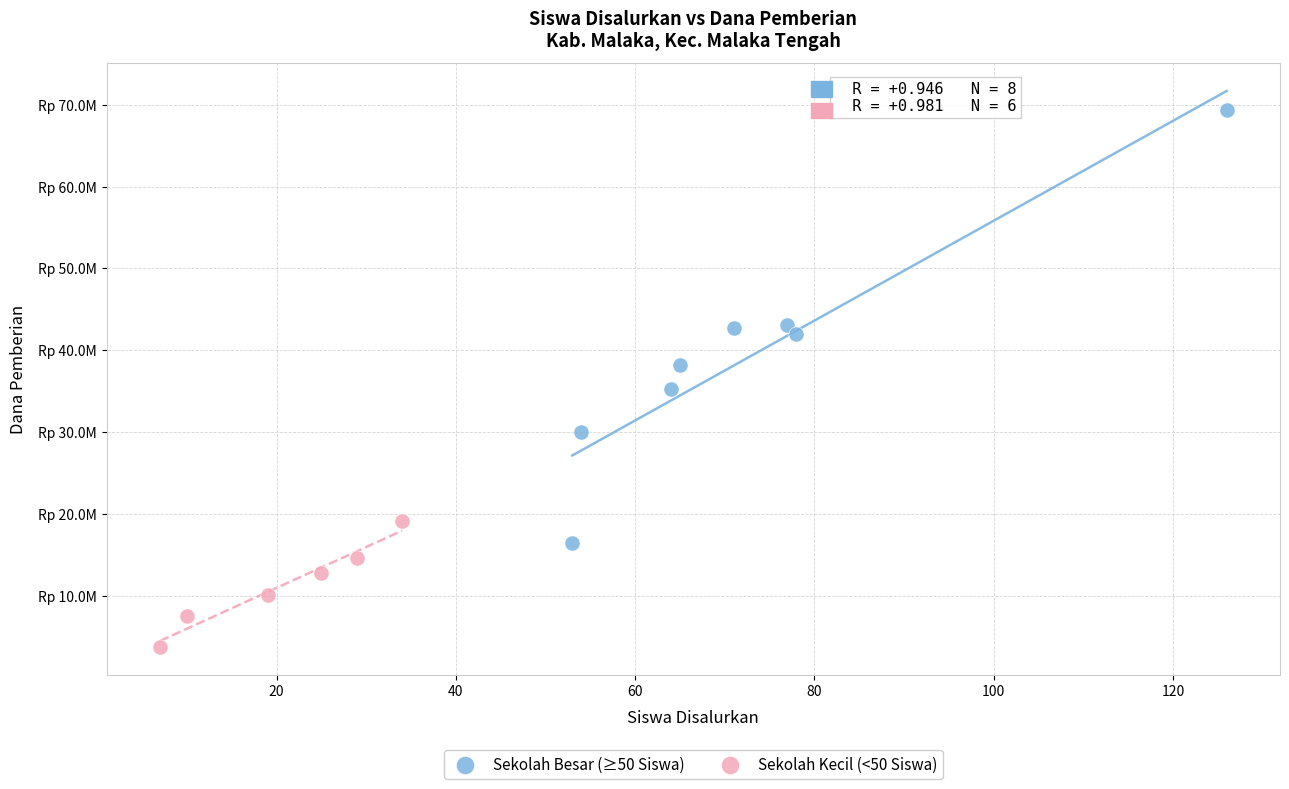

Which series has the widest spread of Y values?

Sekolah Besar (≥50 Siswa)